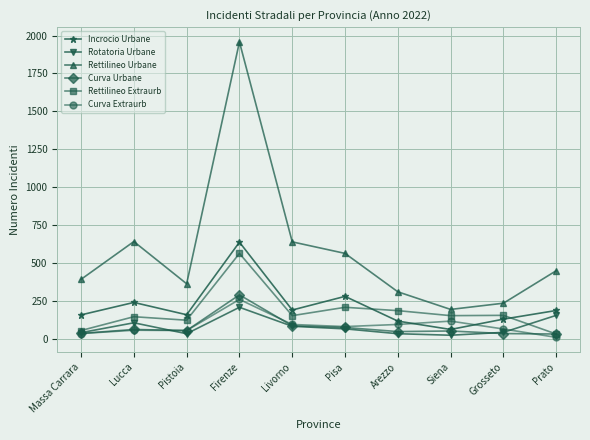

The Curva Urbane series shows 448 at Firenze. True or false?

False